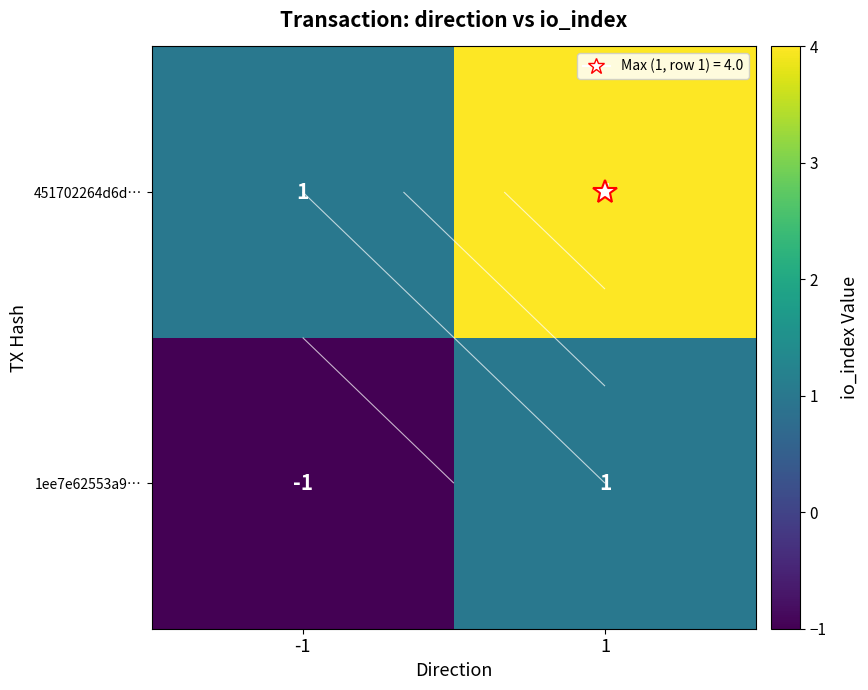

At how many categories does at least one series exceed 1?

1